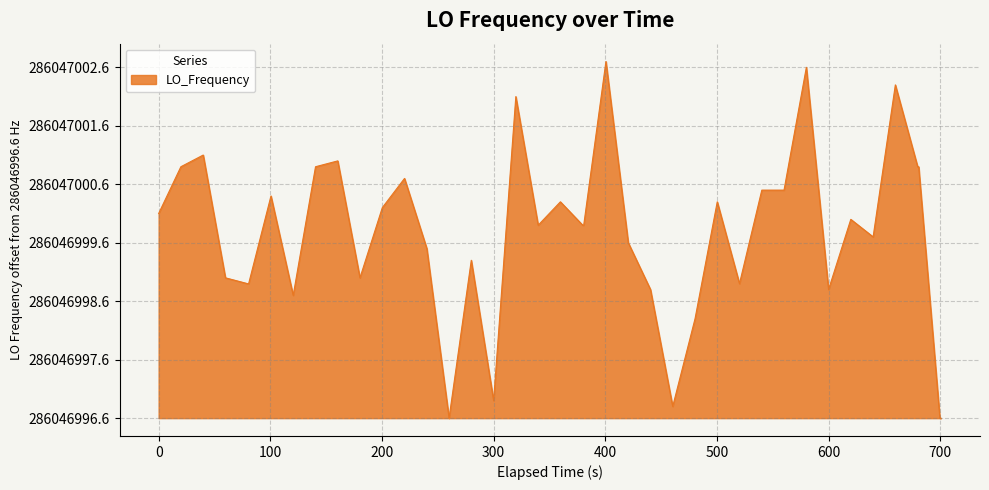

Does the chart display data point markers on the line(s)?

No